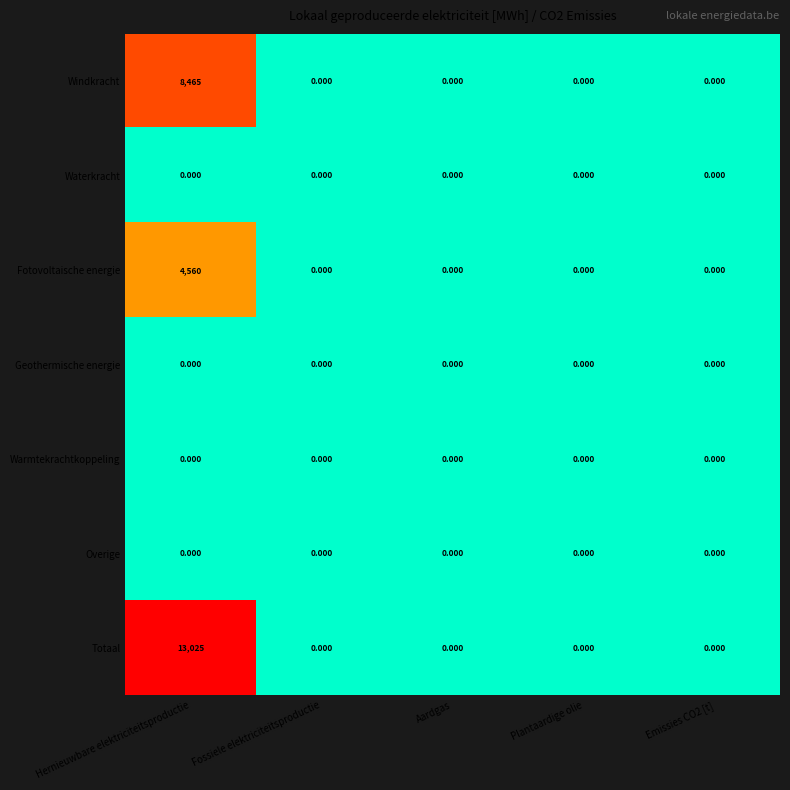

Which label corresponds to the largest value in the chart?

Hernieuwbare elektriciteitsproductie